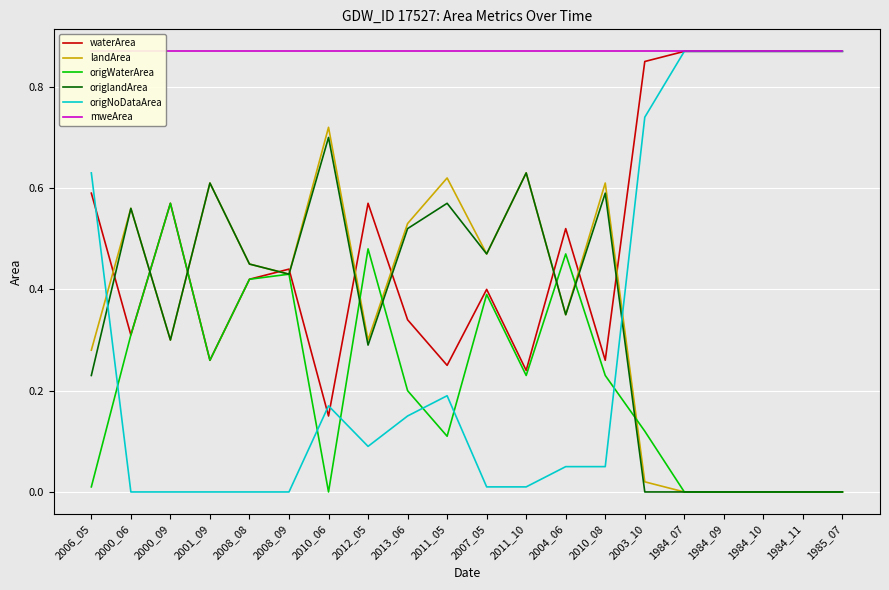

In waterArea, how many points are lower than both neighbors (excluding endpoints)?

6